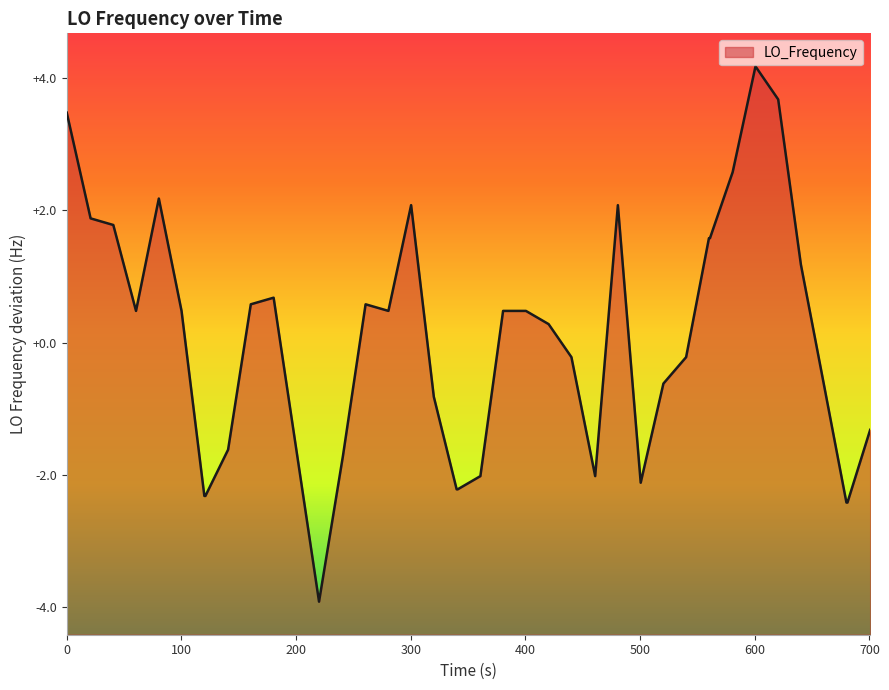

What is the smallest value displayed?

-3.9